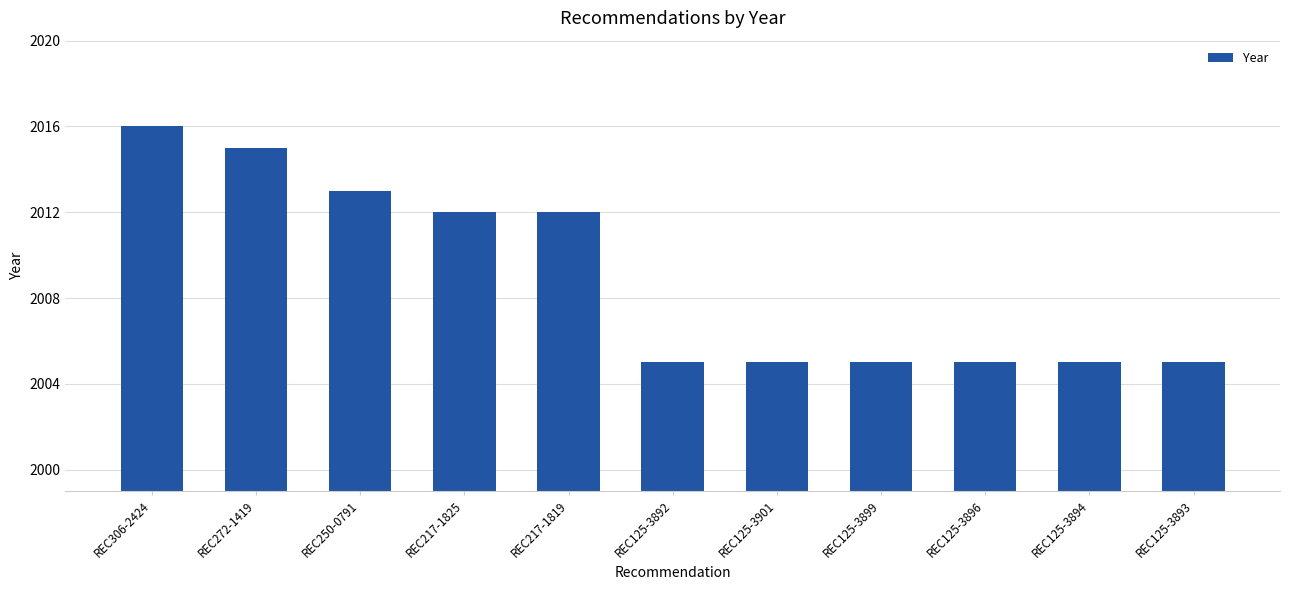

What is the smallest value displayed?

2005